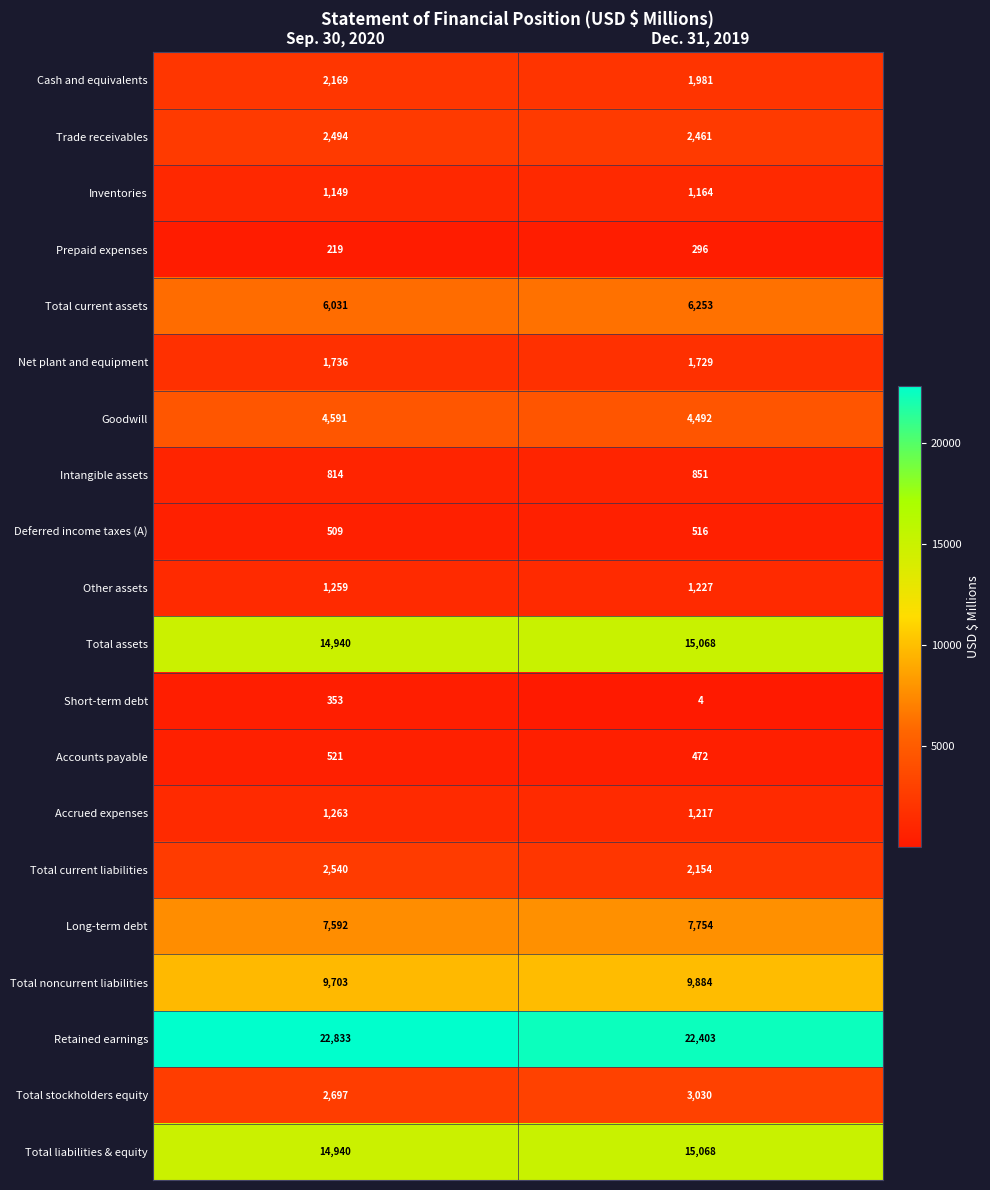

Rank the categories by Prepaid expenses value from highest to lowest.

Dec. 31, 2019, Sep. 30, 2020